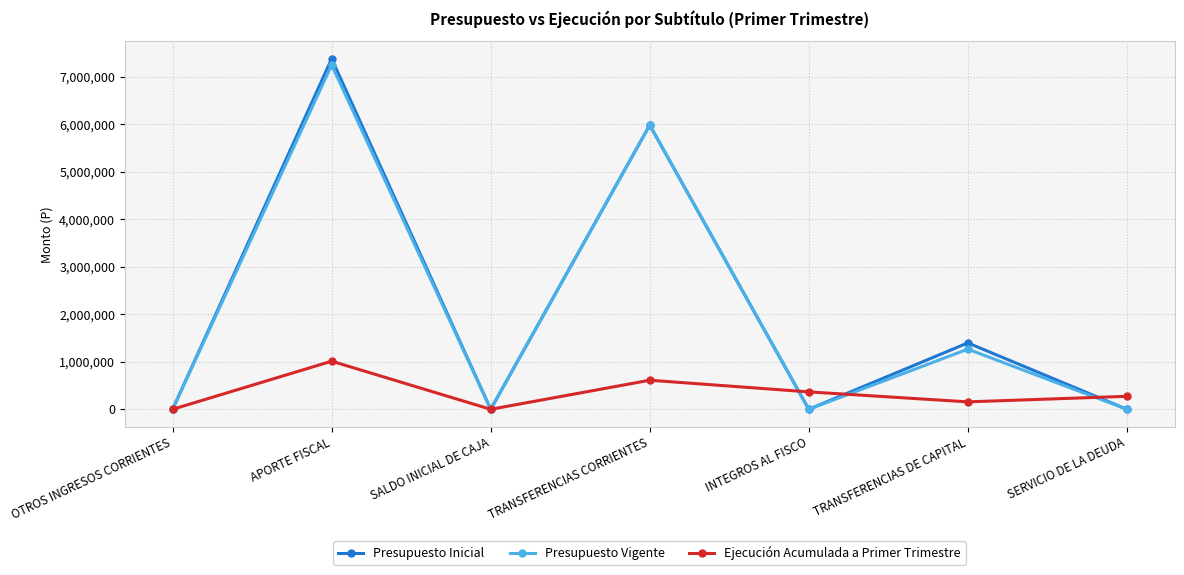

Which series has the largest range (max minus min)?

Presupuesto Inicial